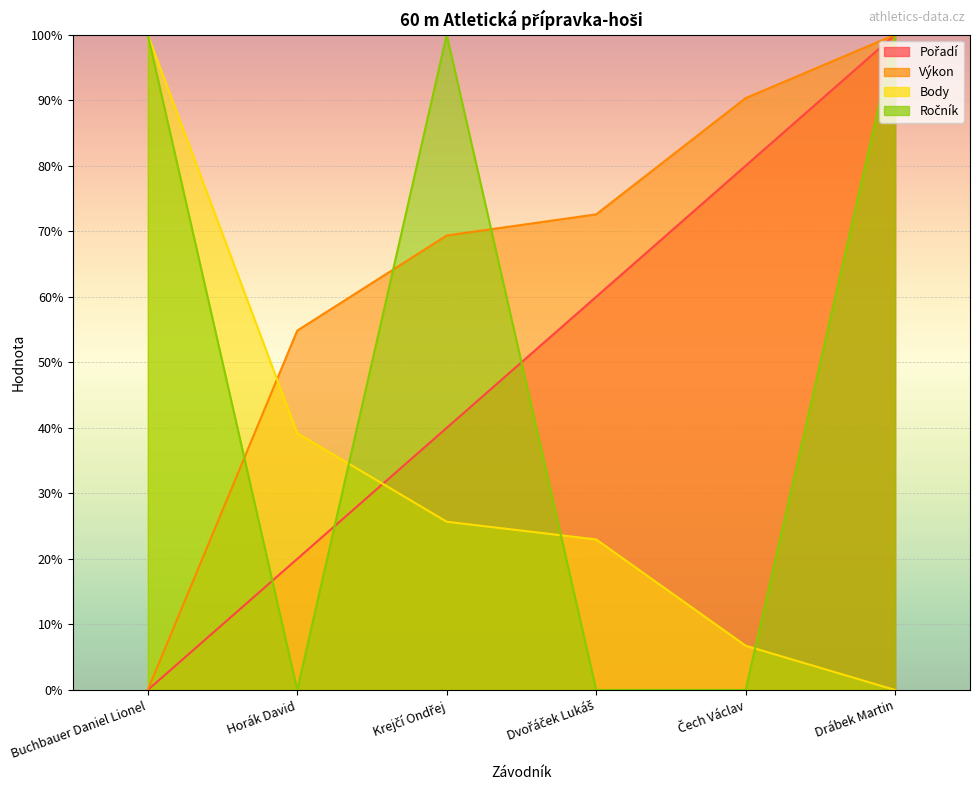

What is the sum of all Body values?

194.6